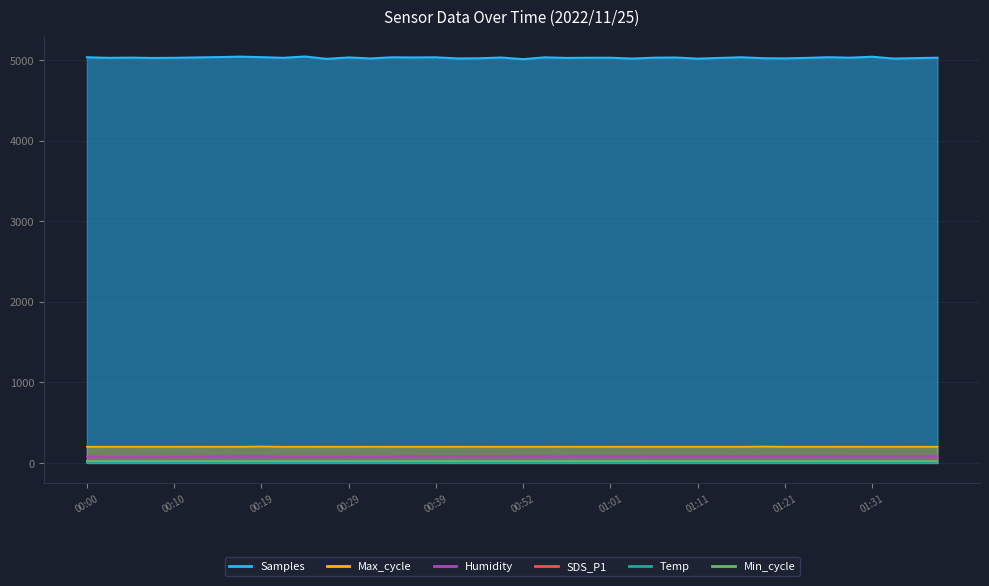

What is the sum of all Samples values?

201169.3